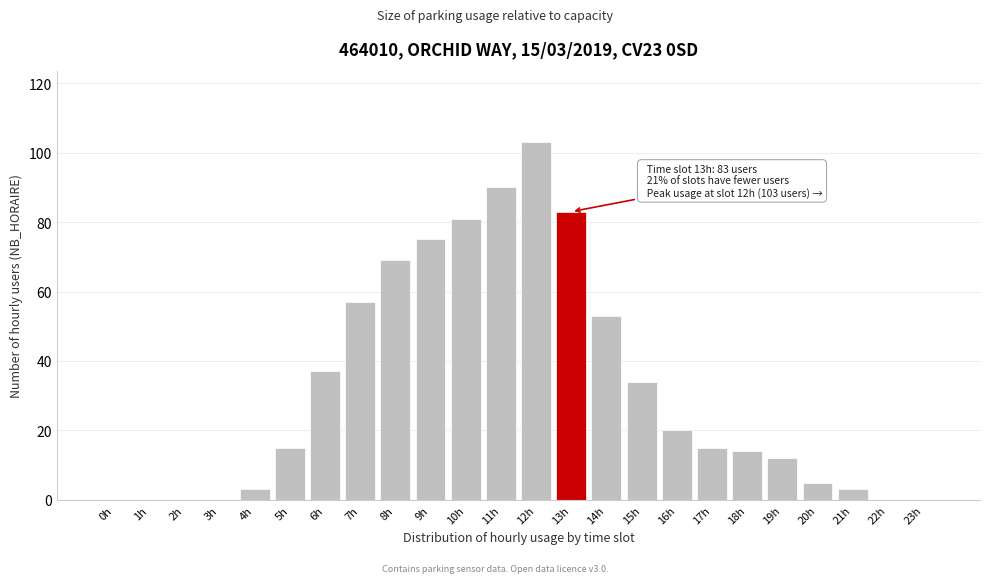

Reading left to right, what are all the values shown in this chart?

0h=0	1h=0	2h=0	3h=0	4h=3	5h=15	6h=37	7h=57	8h=69	9h=75	10h=81	11h=90	12h=103	13h=83	14h=53	15h=34	16h=20	17h=15	18h=14	19h=12	20h=5	21h=3	22h=0	23h=0